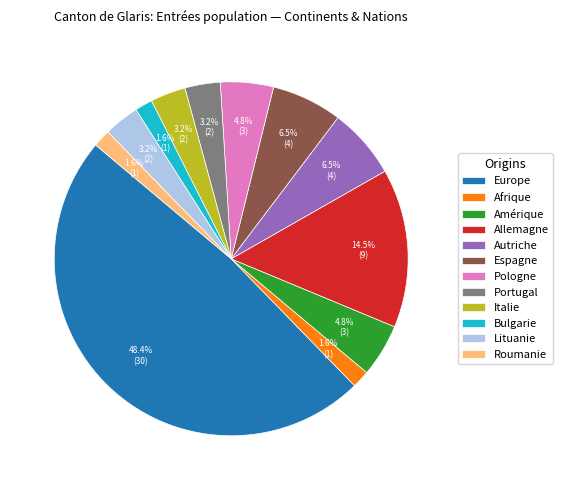

Combined, do Portugal and Bulgarie account for over 50%?

No